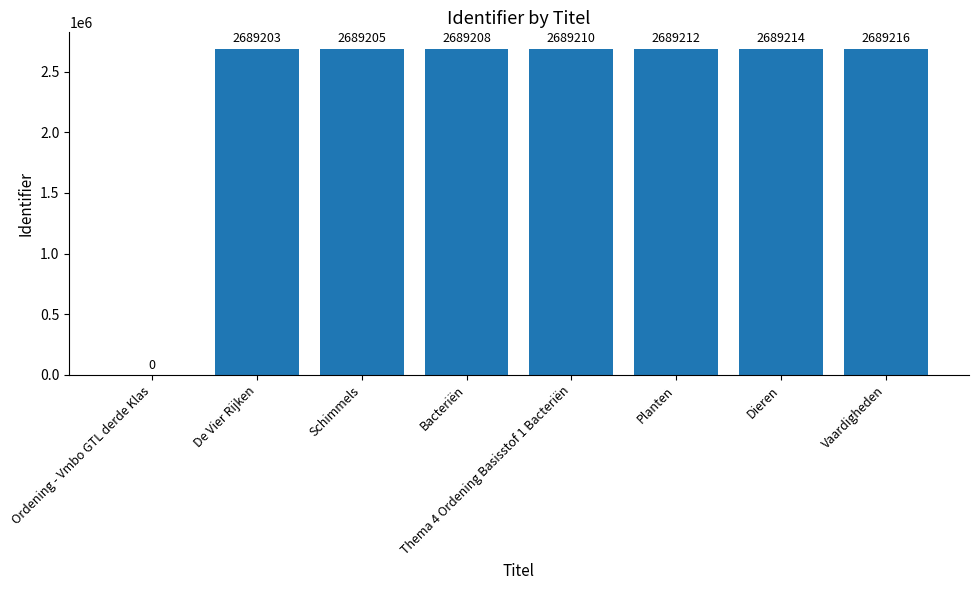

Between Planten and Thema 4 Ordening Basisstof 1 Bacteriën, which is larger?

Planten